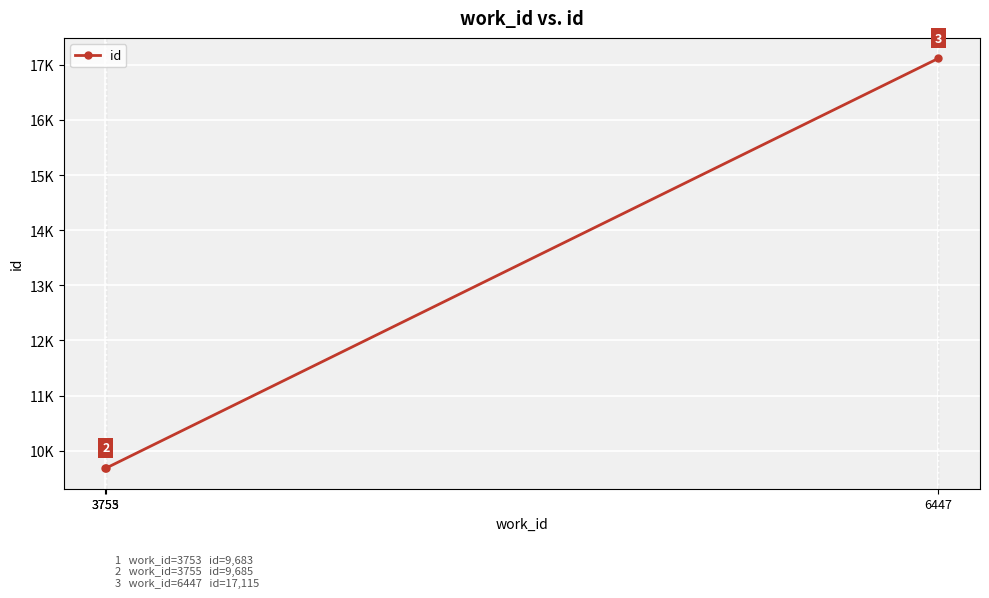

At which category does the chart reach its minimum across all series?

3753